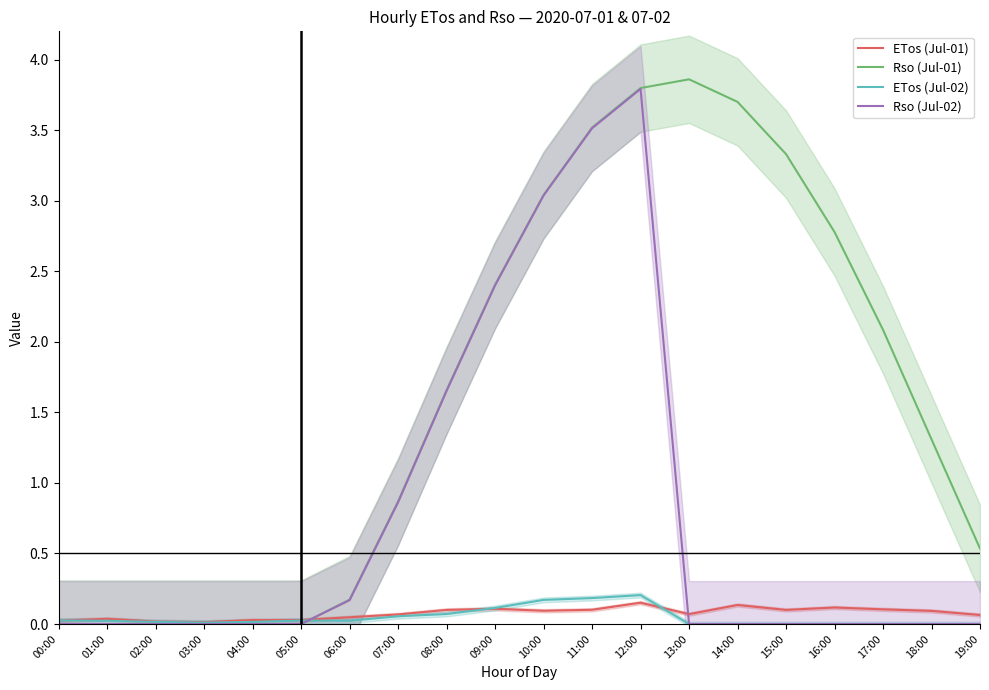

Which series ends up on top after the final intersection of ETos (Jul-01) and ETos (Jul-02)?

ETos (Jul-01)